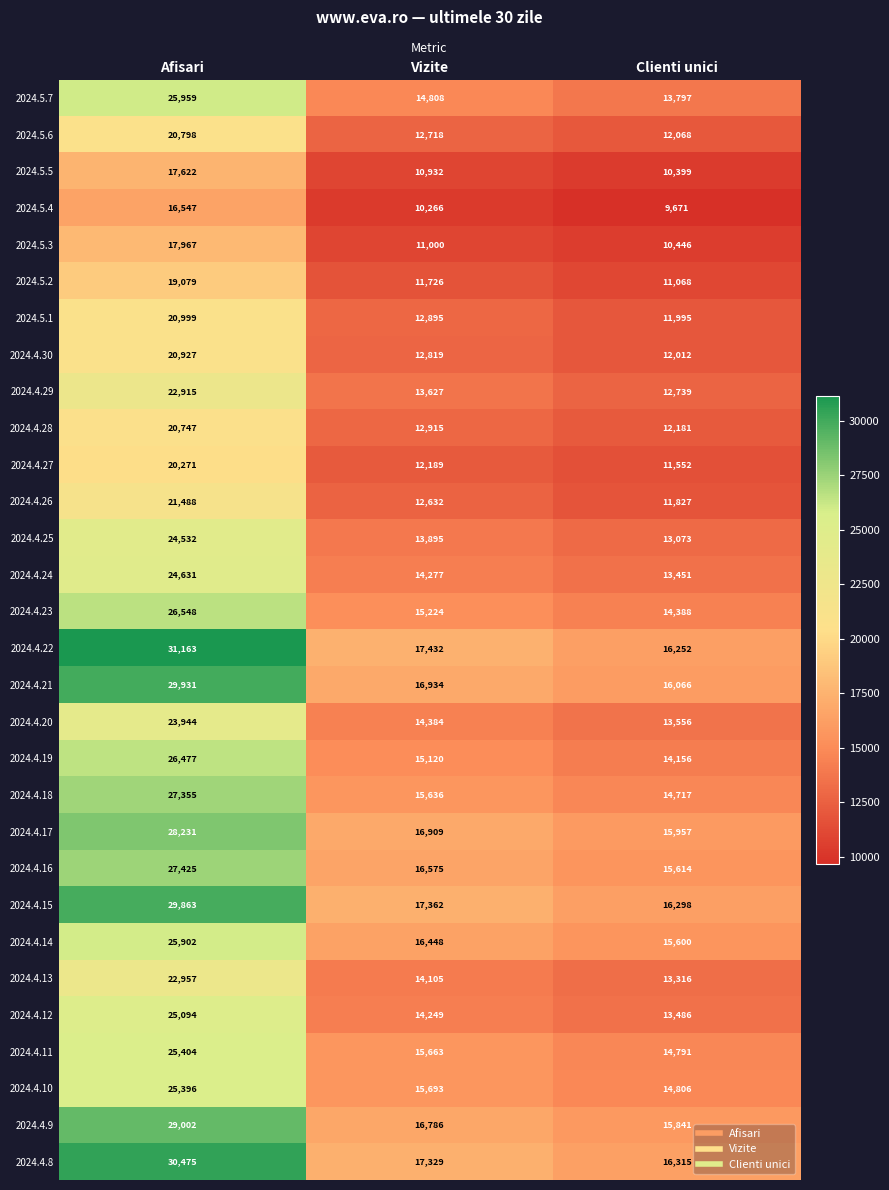

Rank the series at Afisari from highest to lowest value.

2024.4.22, 2024.4.8, 2024.4.21, 2024.4.15, 2024.4.9, 2024.4.17, 2024.4.16, 2024.4.18, 2024.4.23, 2024.4.19, 2024.5.7, 2024.4.14, 2024.4.11, 2024.4.10, 2024.4.12, 2024.4.24, 2024.4.25, 2024.4.20, 2024.4.13, 2024.4.29, 2024.4.26, 2024.5.1, 2024.4.30, 2024.5.6, 2024.4.28, 2024.4.27, 2024.5.2, 2024.5.3, 2024.5.5, 2024.5.4